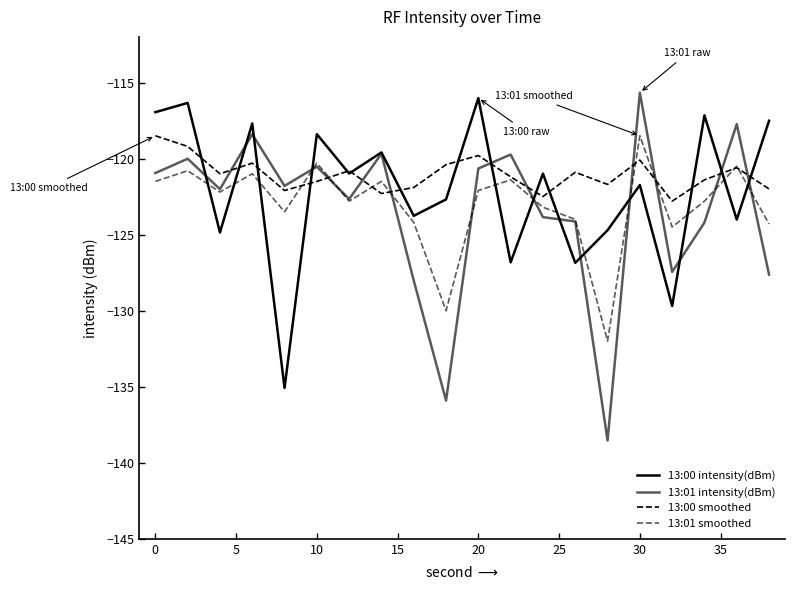

How many distinct data groups are displayed?

4